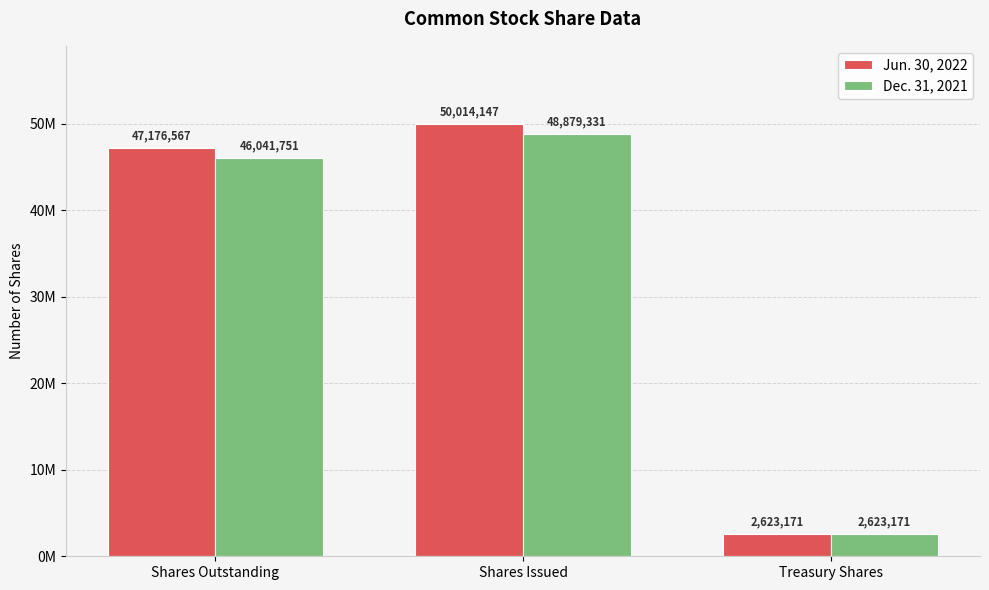

Which series has the largest total across all categories?

Jun. 30, 2022